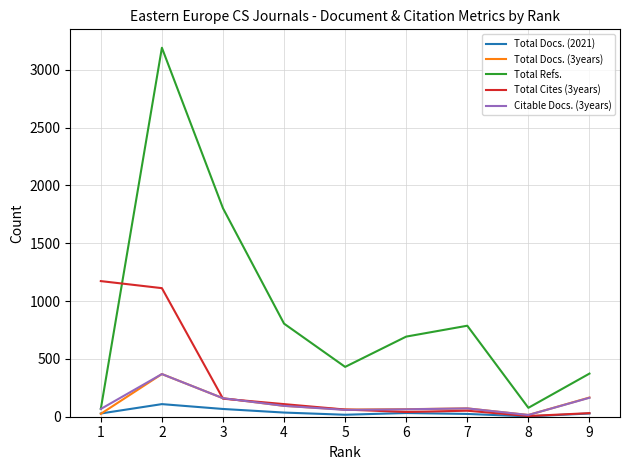

Between 4 and 5, which series saw the biggest shift?

Total Refs.